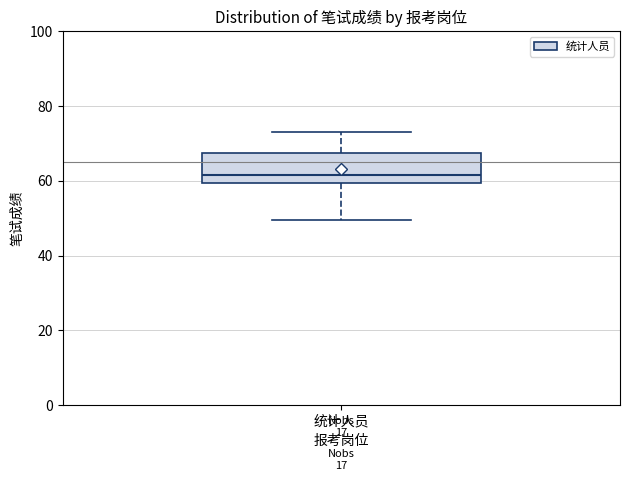

Where does the lower whisker of the box for 统计人员 end on the y-axis? The values are not printed on the chart, so give them approximately, as read against the axis.

50